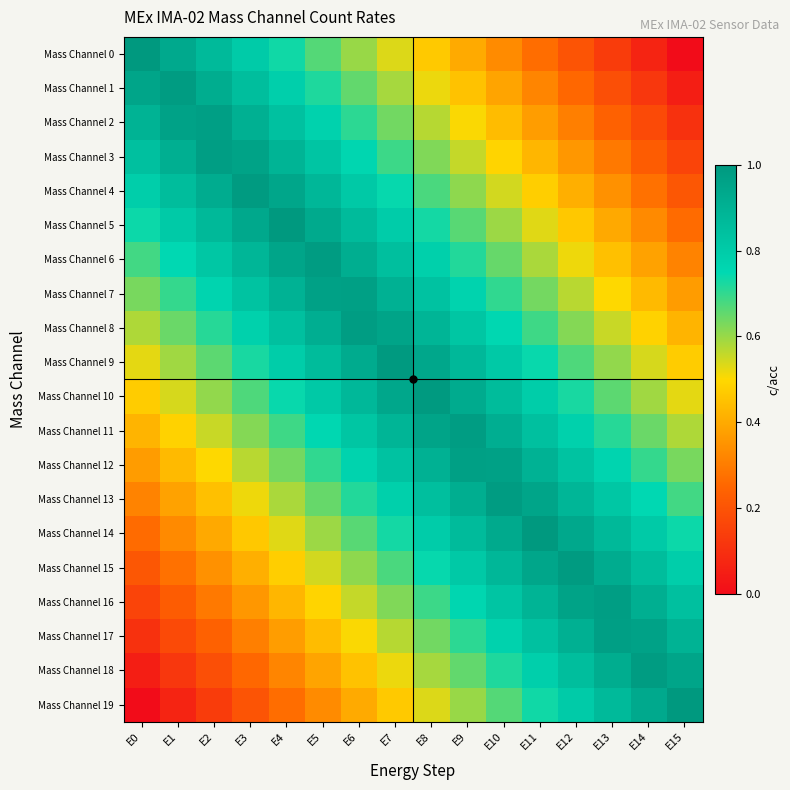

Reading left to right, what are all the values shown in this chart?

Mass Channel 0: E0=1.0	E1=0.9	E2=0.9	E3=0.8	E4=0.7	E5=0.7	E6=0.6	E7=0.5	E8=0.5	E9=0.4	E10=0.3	E11=0.3	E12=0.2	E13=0.1	E14=0.1	E15=0.0
Mass Channel 1: E0=0.9	E1=1.0	E2=0.9	E3=0.9	E4=0.8	E5=0.7	E6=0.7	E7=0.6	E8=0.5	E9=0.5	E10=0.4	E11=0.3	E12=0.3	E13=0.2	E14=0.1	E15=0.1
Mass Channel 2: E0=0.9	E1=1.0	E2=1.0	E3=0.9	E4=0.8	E5=0.8	E6=0.7	E7=0.6	E8=0.6	E9=0.5	E10=0.4	E11=0.4	E12=0.3	E13=0.2	E14=0.2	E15=0.1
Mass Channel 3: E0=0.8	E1=0.9	E2=1.0	E3=1.0	E4=0.9	E5=0.8	E6=0.8	E7=0.7	E8=0.6	E9=0.6	E10=0.5	E11=0.4	E12=0.4	E13=0.3	E14=0.2	E15=0.2
Mass Channel 4: E0=0.8	E1=0.9	E2=0.9	E3=1.0	E4=0.9	E5=0.9	E6=0.8	E7=0.7	E8=0.7	E9=0.6	E10=0.5	E11=0.5	E12=0.4	E13=0.3	E14=0.3	E15=0.2
Mass Channel 5: E0=0.7	E1=0.8	E2=0.9	E3=0.9	E4=1.0	E5=0.9	E6=0.9	E7=0.8	E8=0.7	E9=0.7	E10=0.6	E11=0.5	E12=0.5	E13=0.4	E14=0.3	E15=0.3
Mass Channel 6: E0=0.7	E1=0.8	E2=0.8	E3=0.9	E4=1.0	E5=1.0	E6=0.9	E7=0.8	E8=0.8	E9=0.7	E10=0.6	E11=0.6	E12=0.5	E13=0.4	E14=0.4	E15=0.3
Mass Channel 7: E0=0.6	E1=0.7	E2=0.8	E3=0.8	E4=0.9	E5=1.0	E6=1.0	E7=0.9	E8=0.8	E9=0.8	E10=0.7	E11=0.6	E12=0.6	E13=0.5	E14=0.4	E15=0.4
Mass Channel 8: E0=0.6	E1=0.6	E2=0.7	E3=0.8	E4=0.8	E5=0.9	E6=1.0	E7=1.0	E8=0.9	E9=0.8	E10=0.8	E11=0.7	E12=0.6	E13=0.6	E14=0.5	E15=0.4
Mass Channel 9: E0=0.5	E1=0.6	E2=0.7	E3=0.7	E4=0.8	E5=0.9	E6=0.9	E7=1.0	E8=0.9	E9=0.9	E10=0.8	E11=0.7	E12=0.7	E13=0.6	E14=0.5	E15=0.5
Mass Channel 10: E0=0.5	E1=0.5	E2=0.6	E3=0.7	E4=0.7	E5=0.8	E6=0.9	E7=0.9	E8=1.0	E9=0.9	E10=0.9	E11=0.8	E12=0.7	E13=0.7	E14=0.6	E15=0.5
Mass Channel 11: E0=0.4	E1=0.5	E2=0.6	E3=0.6	E4=0.7	E5=0.8	E6=0.8	E7=0.9	E8=1.0	E9=1.0	E10=0.9	E11=0.8	E12=0.8	E13=0.7	E14=0.6	E15=0.6
Mass Channel 12: E0=0.4	E1=0.4	E2=0.5	E3=0.6	E4=0.6	E5=0.7	E6=0.8	E7=0.8	E8=0.9	E9=1.0	E10=1.0	E11=0.9	E12=0.8	E13=0.8	E14=0.7	E15=0.6
Mass Channel 13: E0=0.3	E1=0.4	E2=0.4	E3=0.5	E4=0.6	E5=0.6	E6=0.7	E7=0.8	E8=0.8	E9=0.9	E10=1.0	E11=1.0	E12=0.9	E13=0.8	E14=0.8	E15=0.7
Mass Channel 14: E0=0.3	E1=0.3	E2=0.4	E3=0.5	E4=0.5	E5=0.6	E6=0.7	E7=0.7	E8=0.8	E9=0.9	E10=0.9	E11=1.0	E12=0.9	E13=0.9	E14=0.8	E15=0.7
Mass Channel 15: E0=0.2	E1=0.3	E2=0.3	E3=0.4	E4=0.5	E5=0.5	E6=0.6	E7=0.7	E8=0.7	E9=0.8	E10=0.9	E11=0.9	E12=1.0	E13=0.9	E14=0.9	E15=0.8
Mass Channel 16: E0=0.2	E1=0.2	E2=0.3	E3=0.4	E4=0.4	E5=0.5	E6=0.6	E7=0.6	E8=0.7	E9=0.8	E10=0.8	E11=0.9	E12=1.0	E13=1.0	E14=0.9	E15=0.8
Mass Channel 17: E0=0.1	E1=0.2	E2=0.2	E3=0.3	E4=0.4	E5=0.4	E6=0.5	E7=0.6	E8=0.6	E9=0.7	E10=0.8	E11=0.8	E12=0.9	E13=1.0	E14=1.0	E15=0.9
Mass Channel 18: E0=0.1	E1=0.1	E2=0.2	E3=0.3	E4=0.3	E5=0.4	E6=0.5	E7=0.5	E8=0.6	E9=0.7	E10=0.7	E11=0.8	E12=0.9	E13=0.9	E14=1.0	E15=0.9
Mass Channel 19: E0=0.0	E1=0.1	E2=0.1	E3=0.2	E4=0.3	E5=0.3	E6=0.4	E7=0.5	E8=0.5	E9=0.6	E10=0.7	E11=0.7	E12=0.8	E13=0.9	E14=0.9	E15=1.0